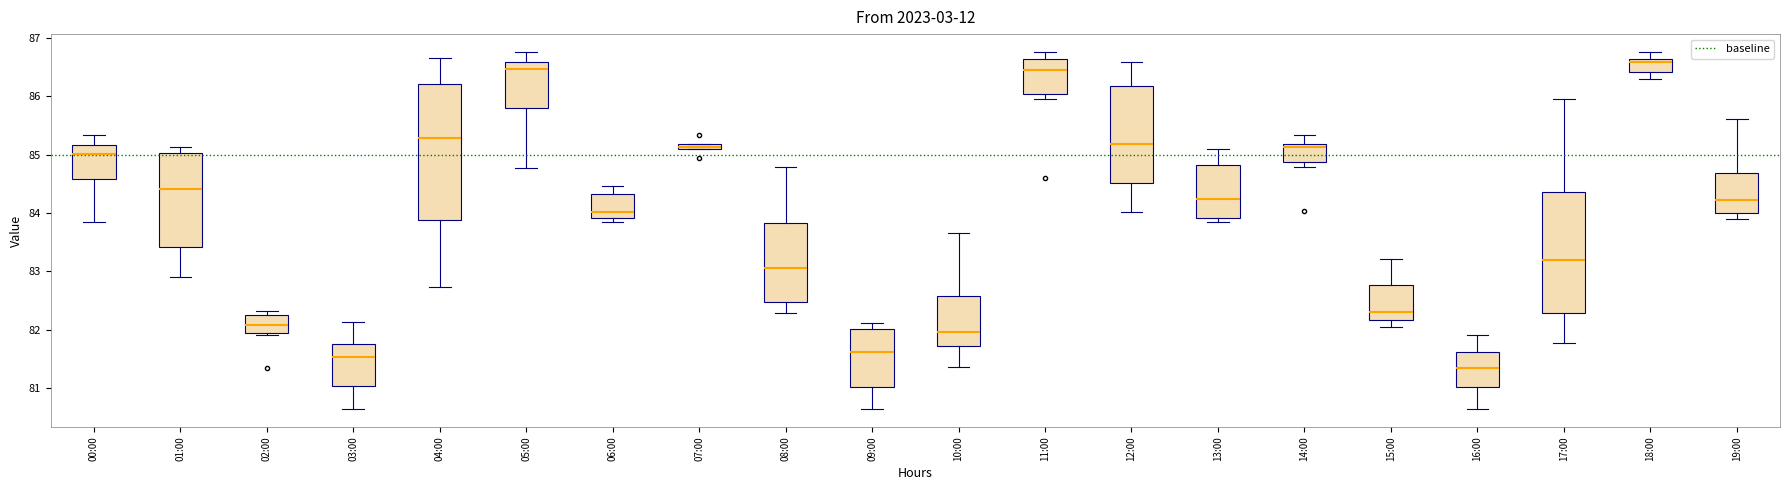

Where is the upper edge of the box for 10:00 on the y-axis? The values are not printed on the chart, so give them approximately, as read against the axis.

82.6